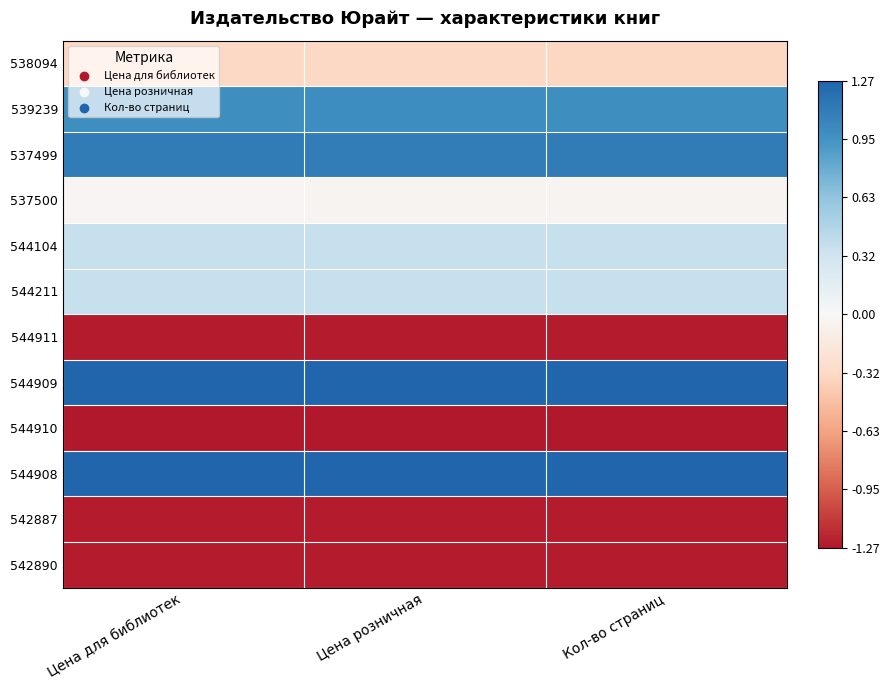

How many distinct data groups are displayed?

12